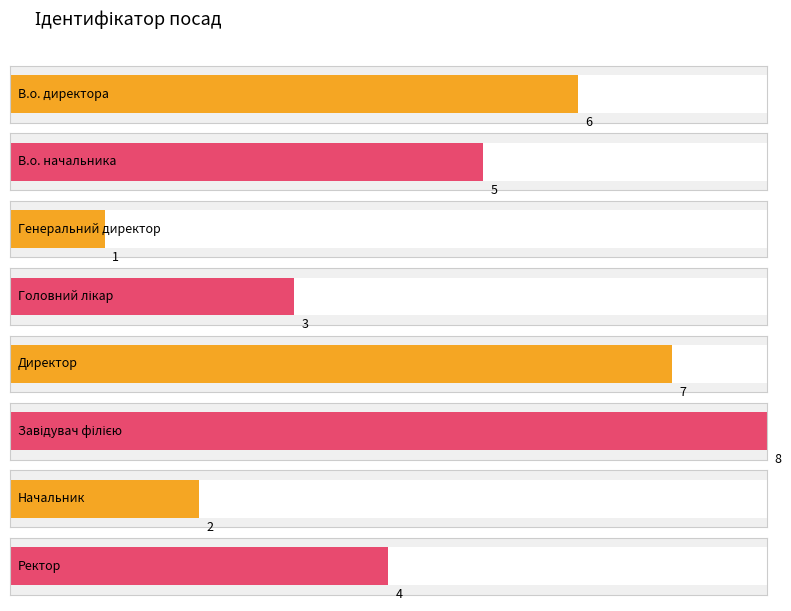

Does the chart contain any negative values?

No